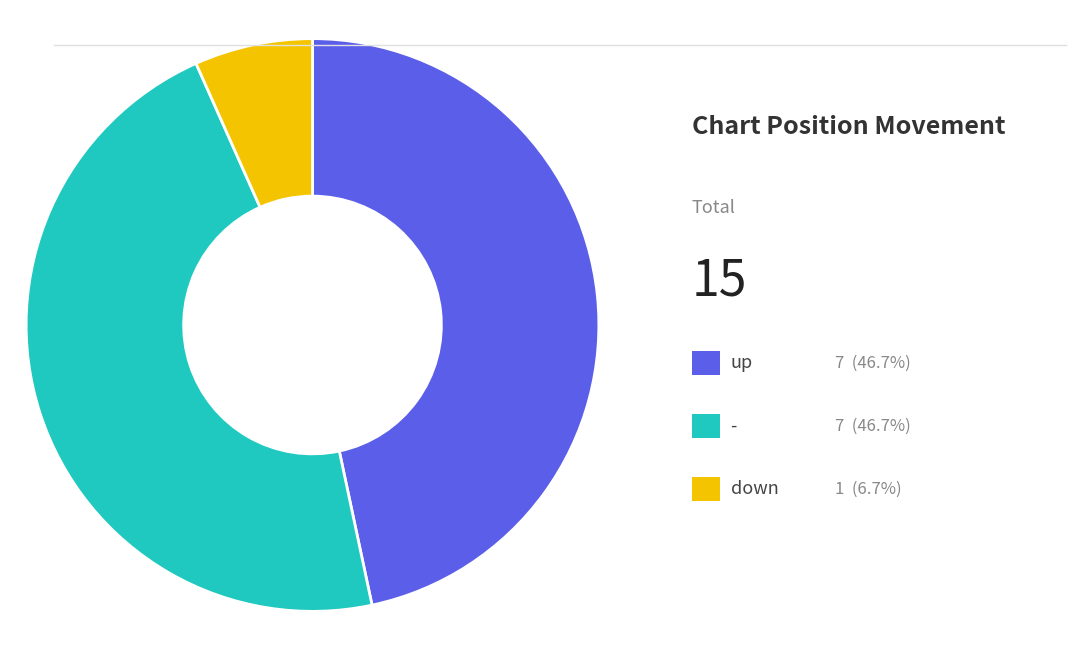

Is there any slice that represents more than half of the pie?

No